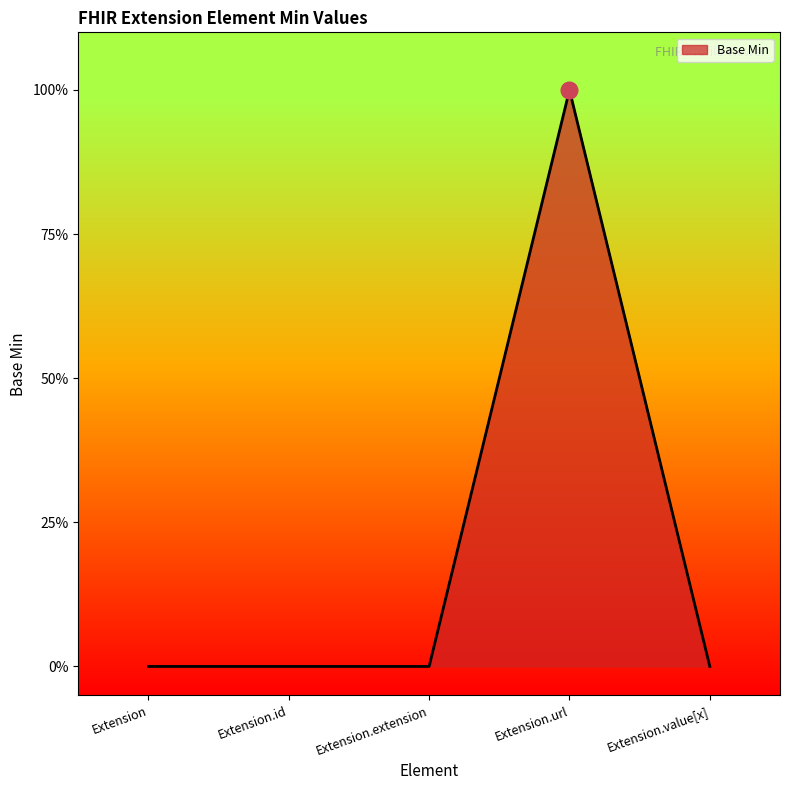

Does the chart have visible grid lines?

No